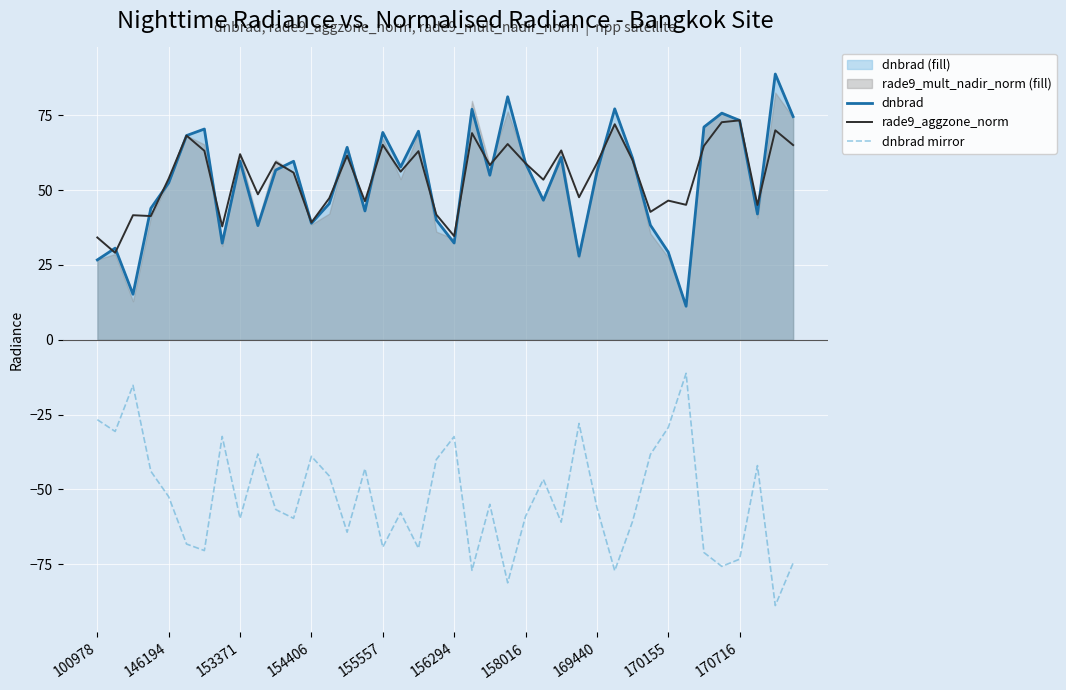

True or false: dnbrad mirror and dnbrad cross at least once.

False